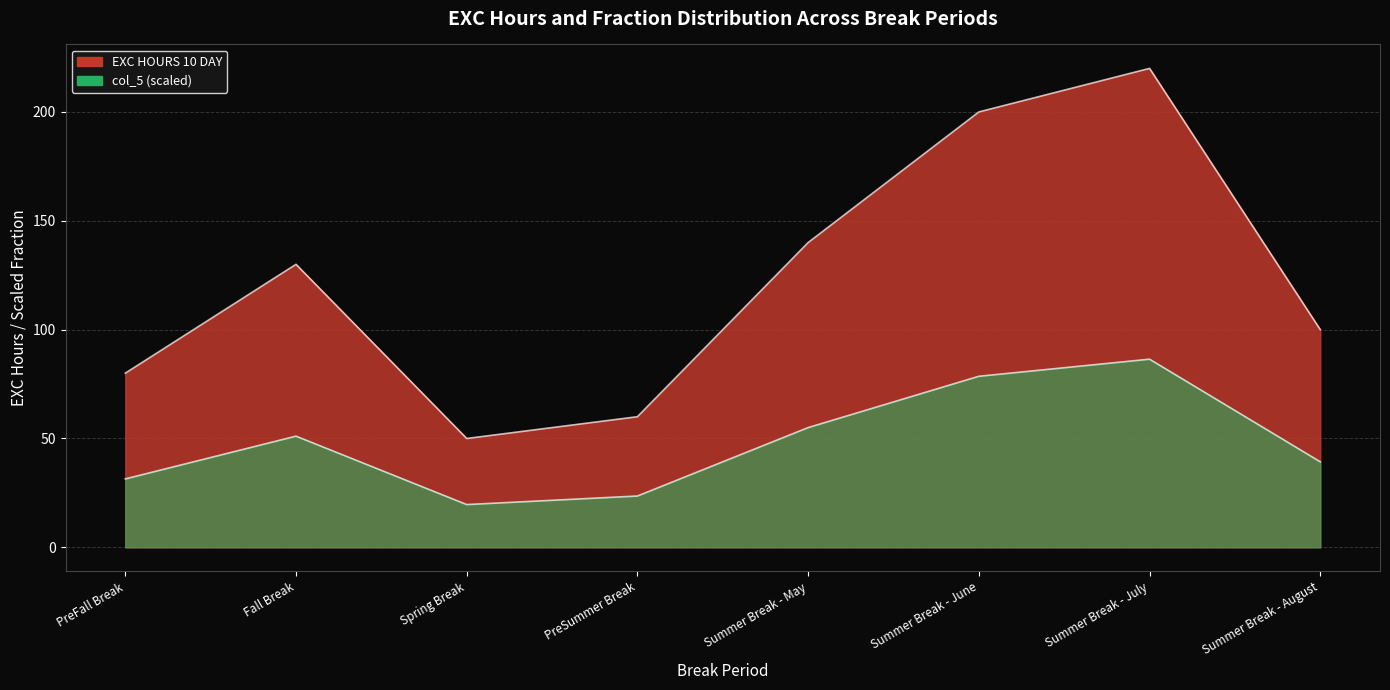

What value does the col_5 series have at Fall Break?

130.0